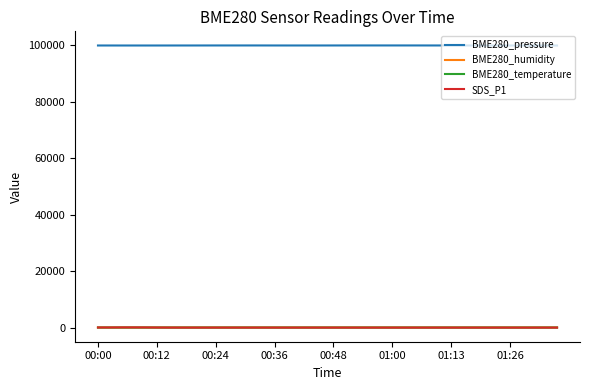

What is the maximum value shown in the chart?

99953.1